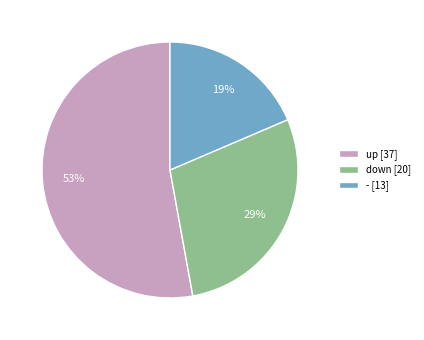

What is the smallest slice in the pie chart?

-